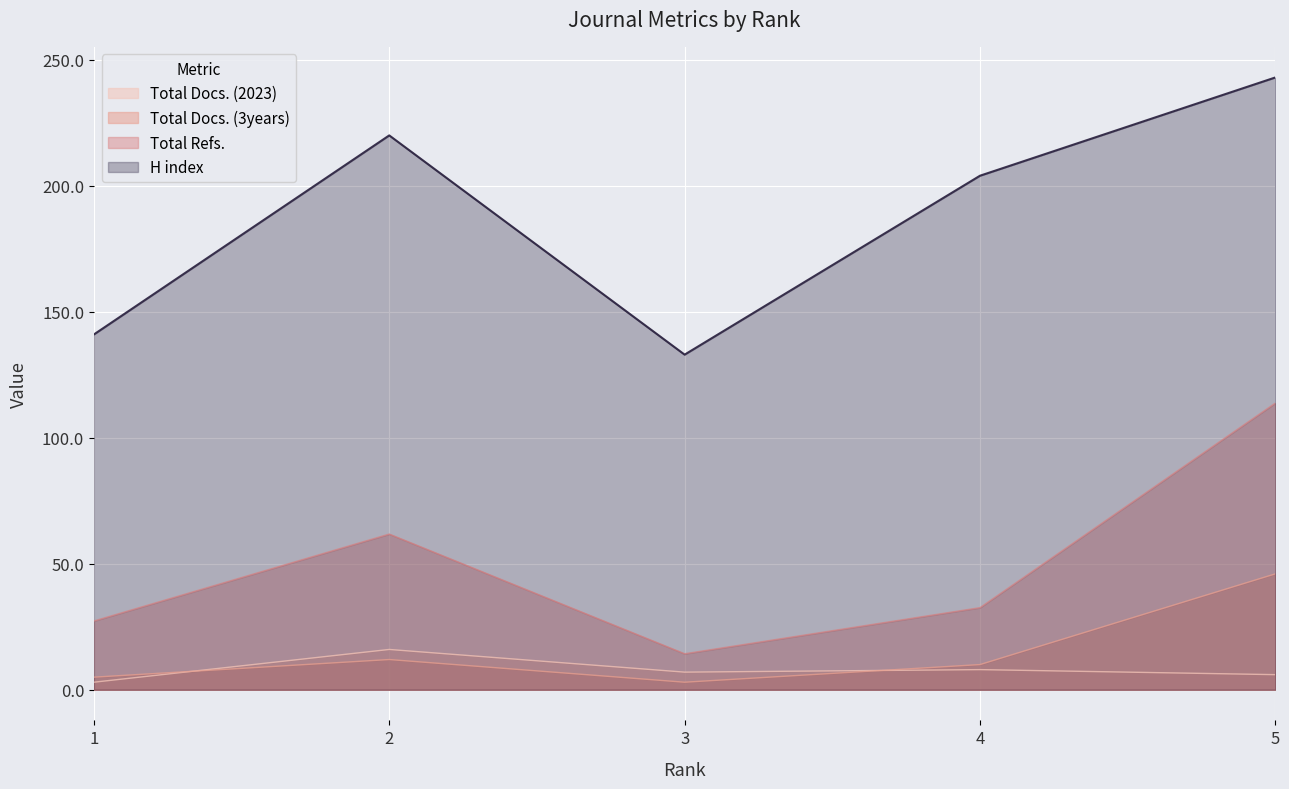

What is the spread (max minus min) of values at 3?

130.0